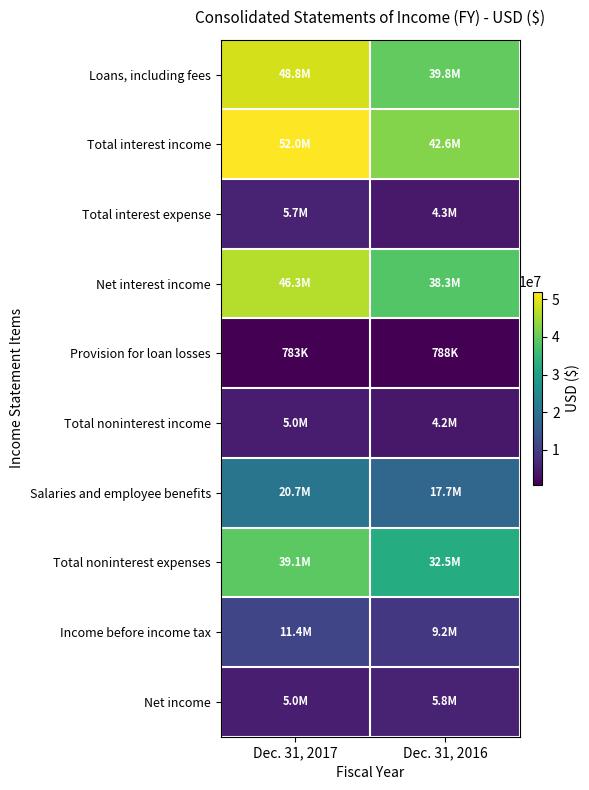

Count the number of data series in this chart.

10